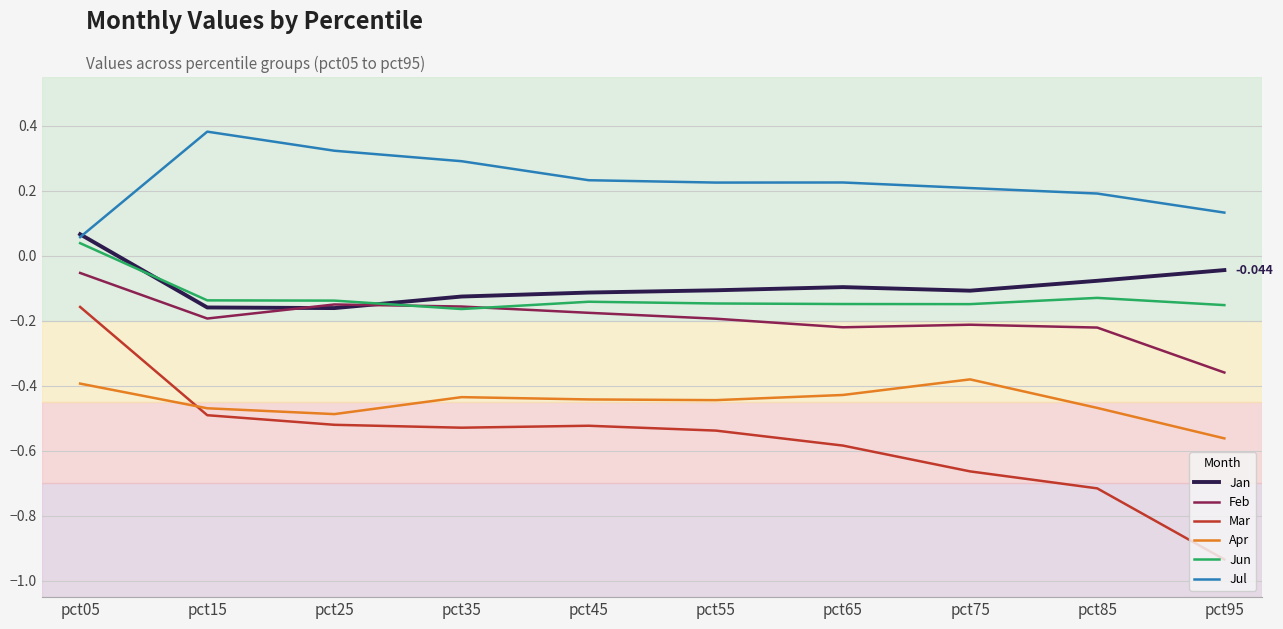

True or false: Apr and Feb intersect in this chart.

False